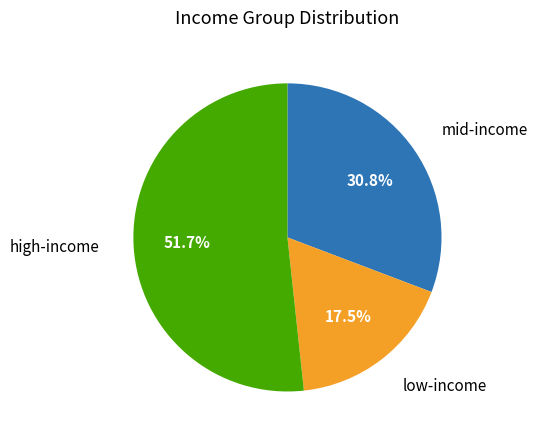

Is there any slice that represents more than half of the pie?

Yes